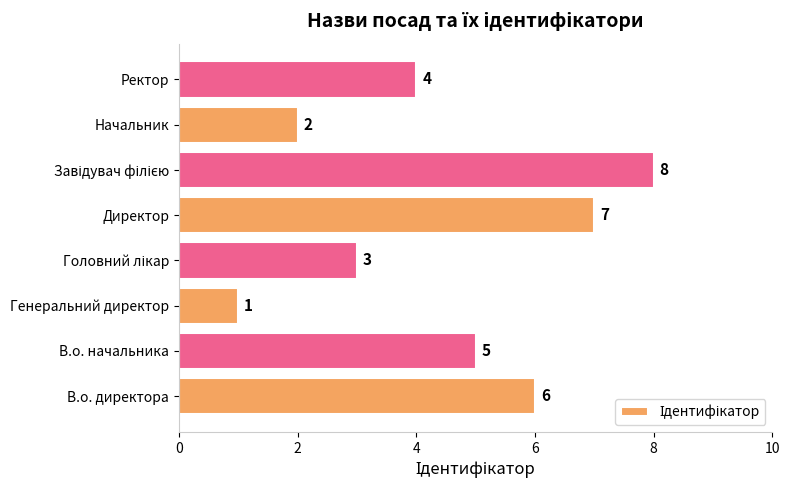

Is it true that the value at В.о. начальника is 5?

True